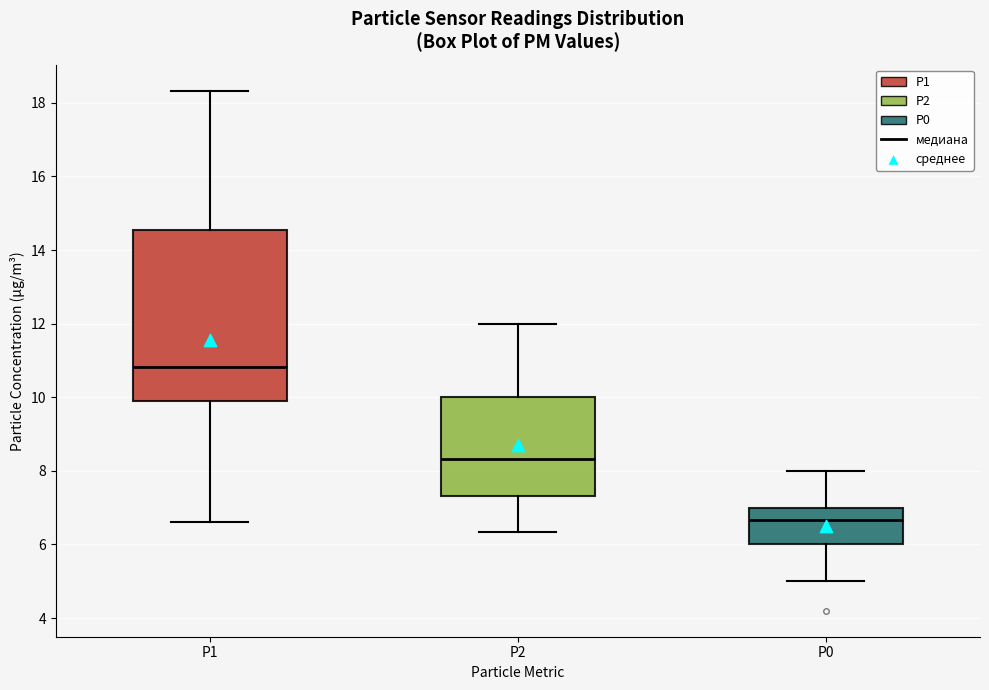

Reading left to right, read every box against the y-axis: the position of its median line, the range the box covers, and the ends of its whiskers. The values are not printed on the chart, so give them approximately, as read against the axis.

P1: median 10.8, box 10.0 to 14.6, whiskers 6.6 to 18.4
P2: median 8.4, box 7.4 to 10.0, whiskers 6.4 to 12.0
P0: median 6.6, box 6.0 to 7.0, whiskers 5.0 to 8.0